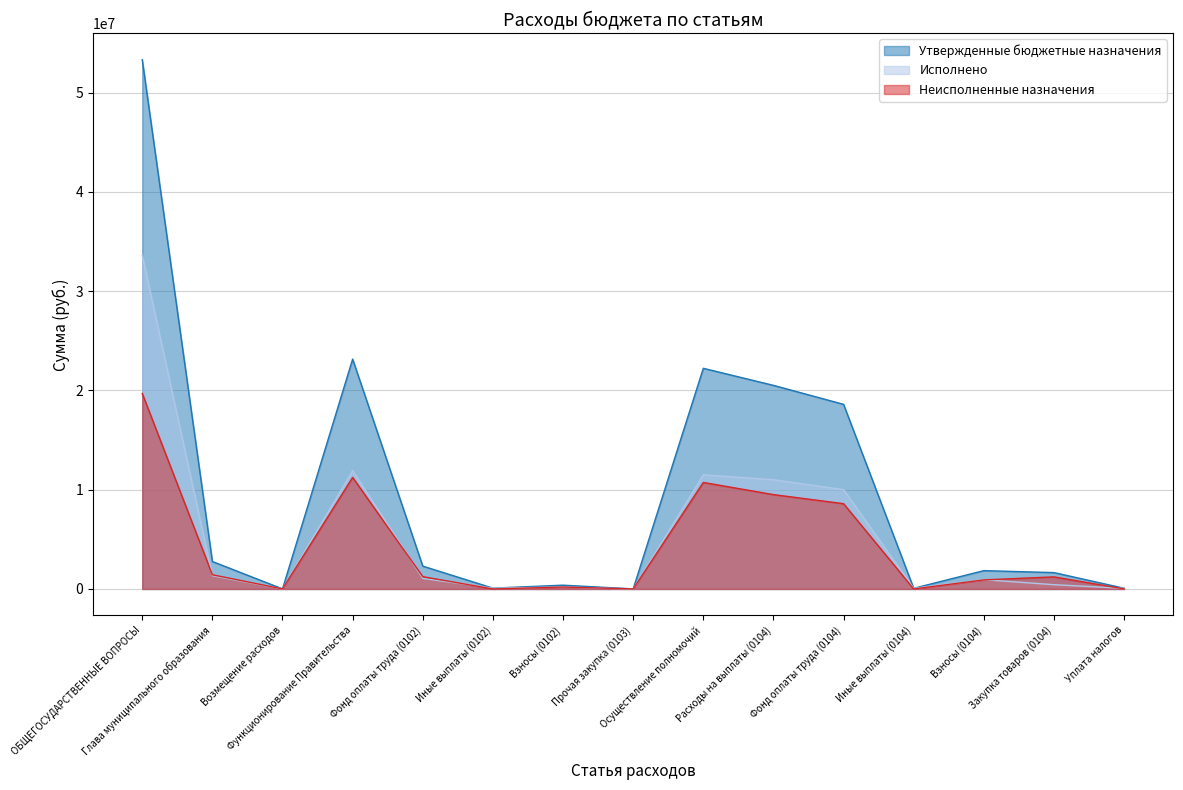

Which label corresponds to the largest value in the chart?

ОБЩЕГОСУДАРСТВЕННЫЕ ВОПРОСЫ